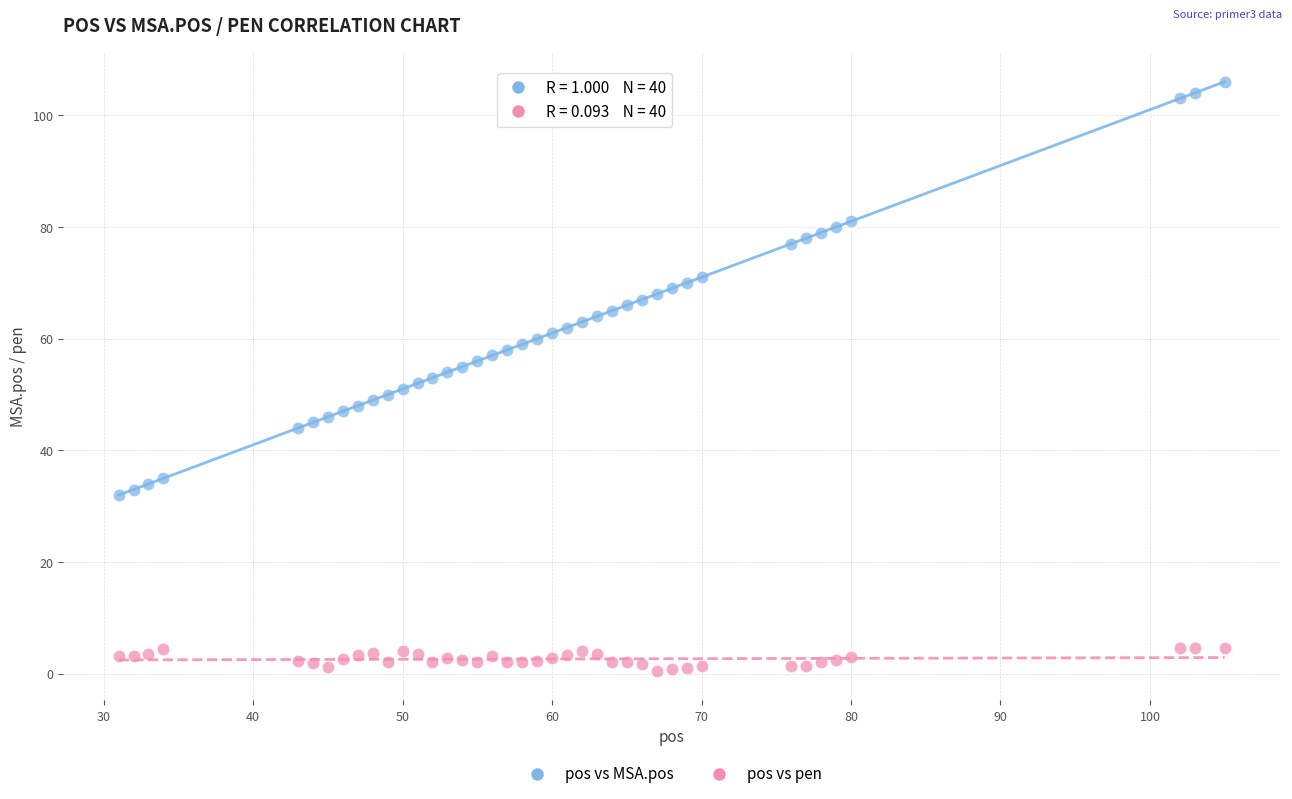

Across all data points, what is the range of X values (max minus min)?

74.0